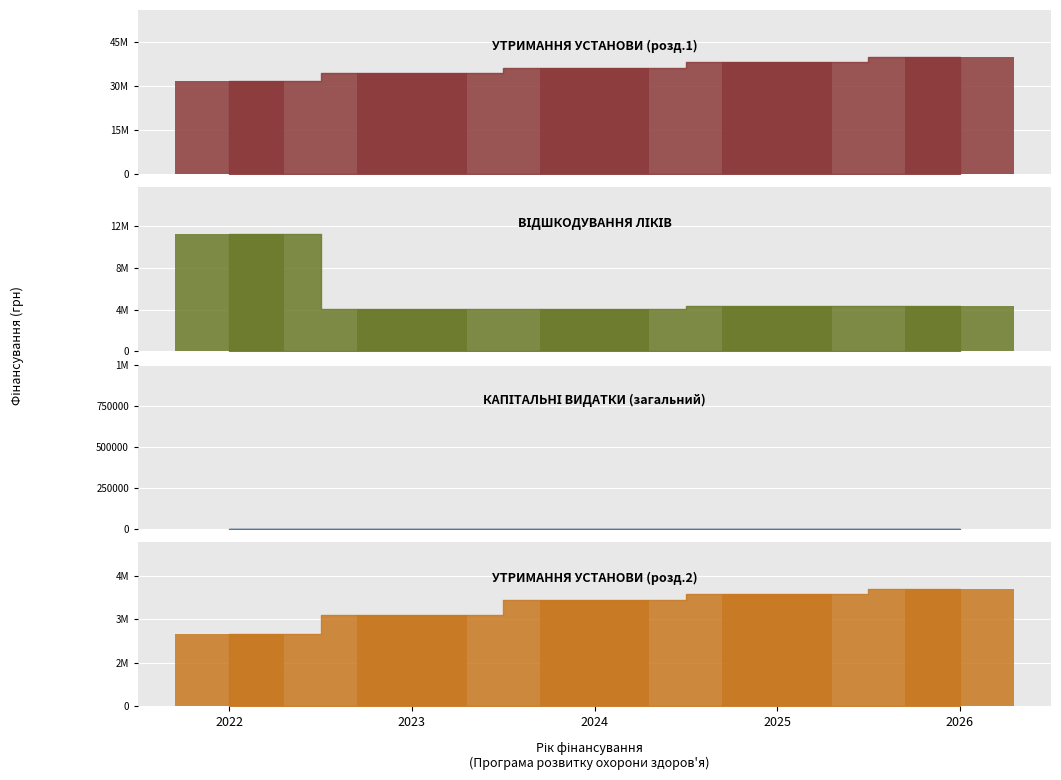

Rank the categories by УТРИМАННЯ УСТАНОВИ (розд.1) value from highest to lowest.

2026, 2025, 2024, 2023, 2022